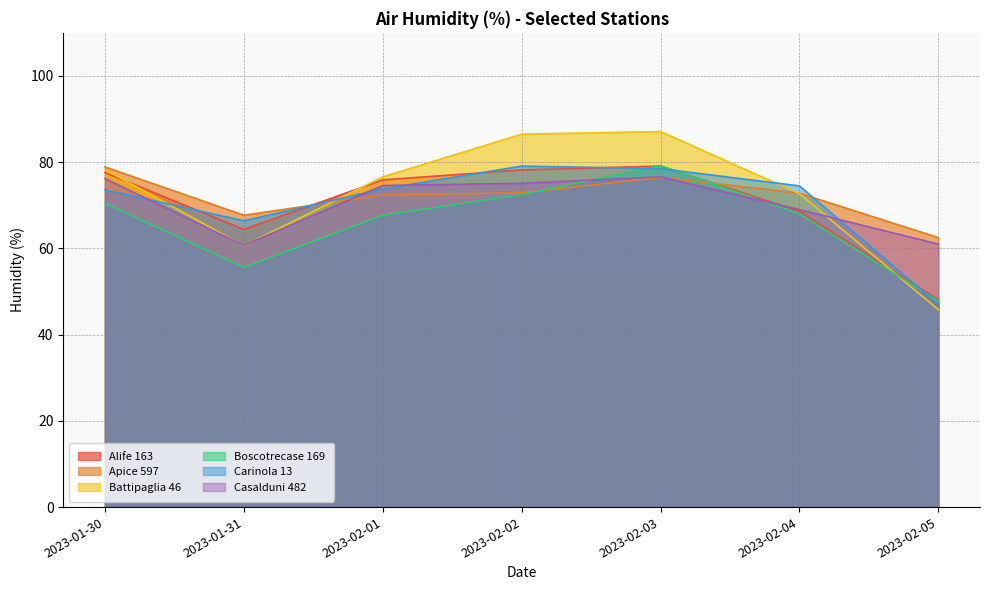

Reading right to left, what are all the values shown in this chart?

Alife 163: 48.1	68.6	79.1	78.2	75.9	64.4	77.6
Apice 597: 62.5	72.8	76.5	72.9	72.4	67.7	78.9
Battipaglia 46: 45.8	72.7	87.1	86.5	76.6	60.6	78.3
Boscotrecase 169: 47.8	68.0	79.2	72.5	67.7	55.6	70.5
Carinola 13: 47.0	74.5	78.5	79.1	73.8	66.4	73.6
Casalduni 482: 61.0	69.0	76.6	75.1	74.6	60.7	76.2